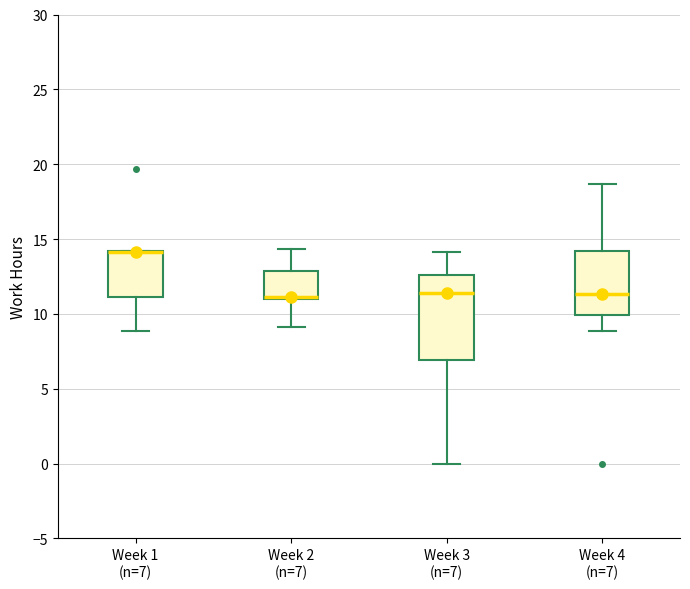

Reading left to right, transcribe this box plot: for each box, give where its median line is, the range the box spans, and where its two whiskers end, as read against the y-axis. The values are not printed on the chart, so give them approximately, as read against the axis.

Week 1 (n=7): median 14.0 (drawn on the box's upper edge), box 11.0 to 14.0, whiskers 9.0 to 14.0
Week 2 (n=7): median 11.0 (drawn on the box's lower edge), box 11.0 to 13.0, whiskers 9.0 to 14.5
Week 3 (n=7): median 11.5, box 7.0 to 12.5, whiskers 0.0 to 14.0
Week 4 (n=7): median 11.5, box 10.0 to 14.0, whiskers 9.0 to 18.5